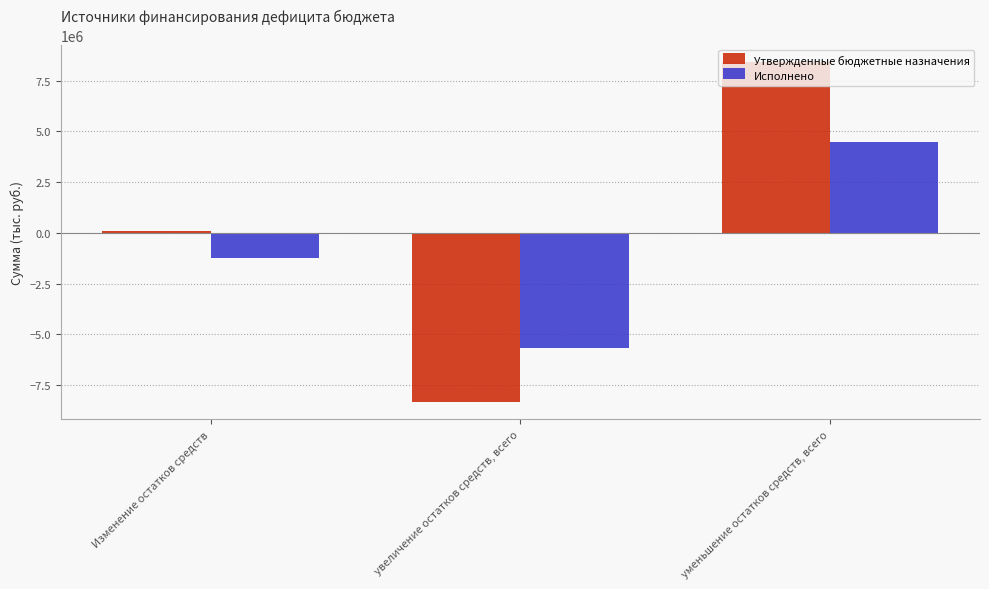

What is the maximum value for Утвержденные бюджетные назначения?

8438056.4